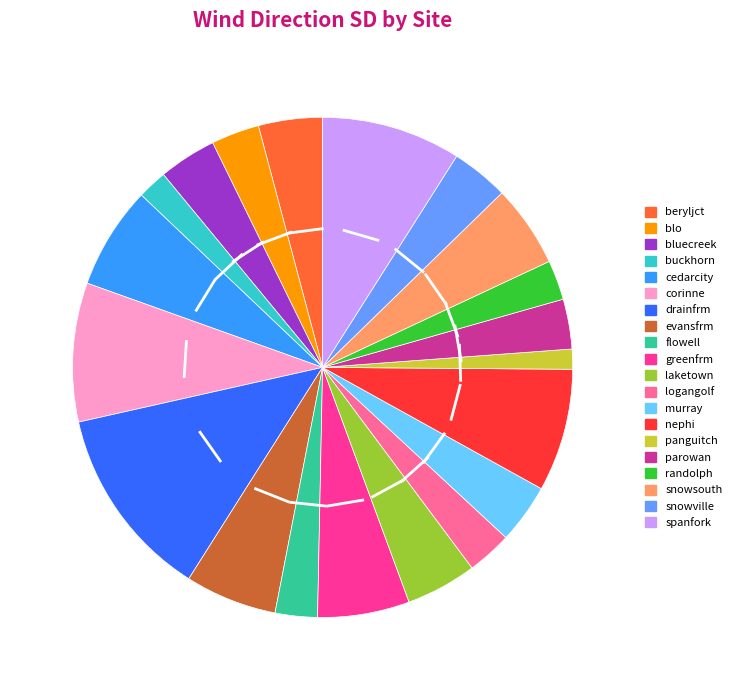

How many segments does this pie chart have?

20